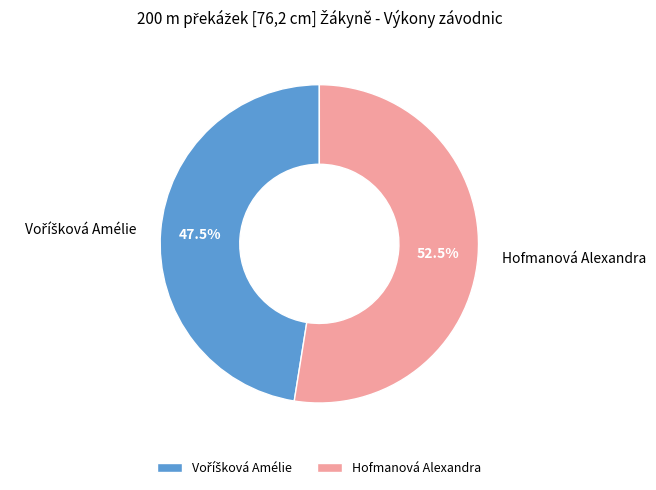

What percentage is NOT represented by Hofmanová Alexandra?

47.5%